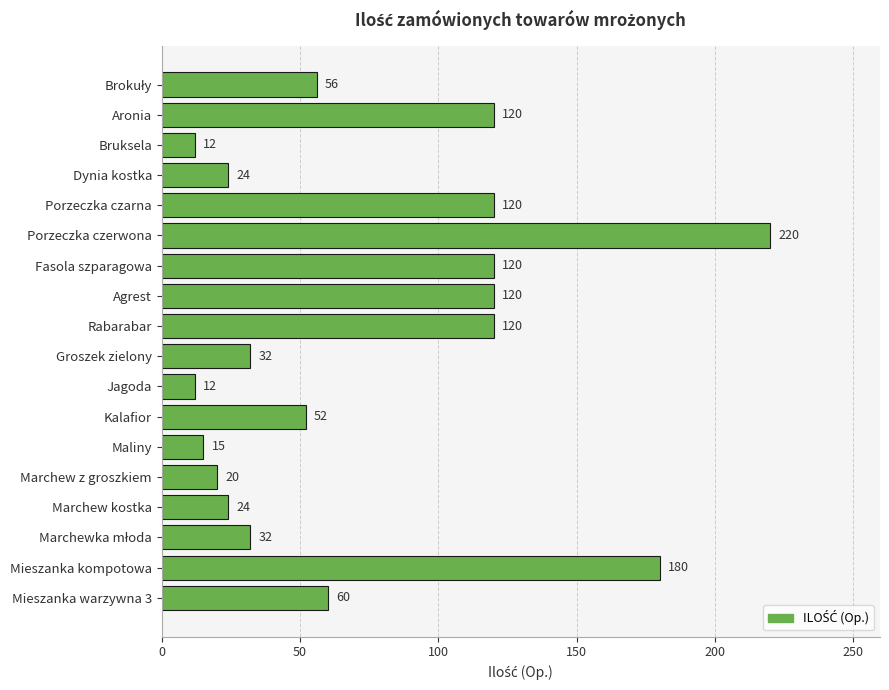

The chart shows a value of 318 at Mieszanka kompotowa. True or false?

False